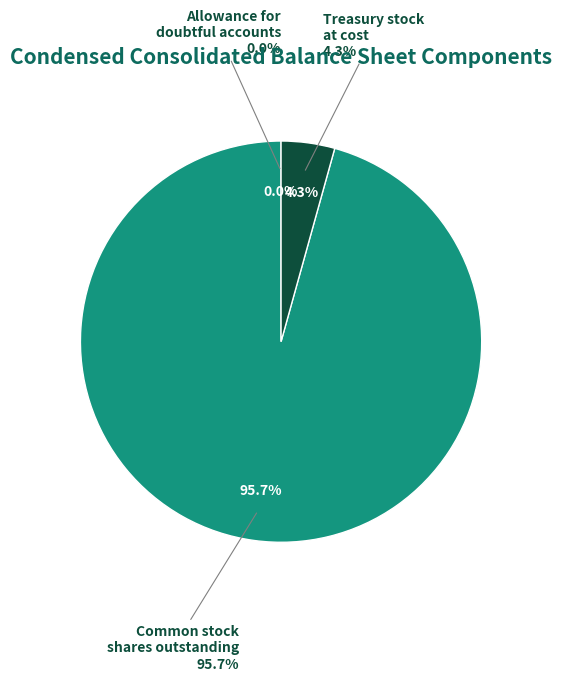

True or false: Common stock, shares outstanding (in shares) accounts for 96% of the total.

True